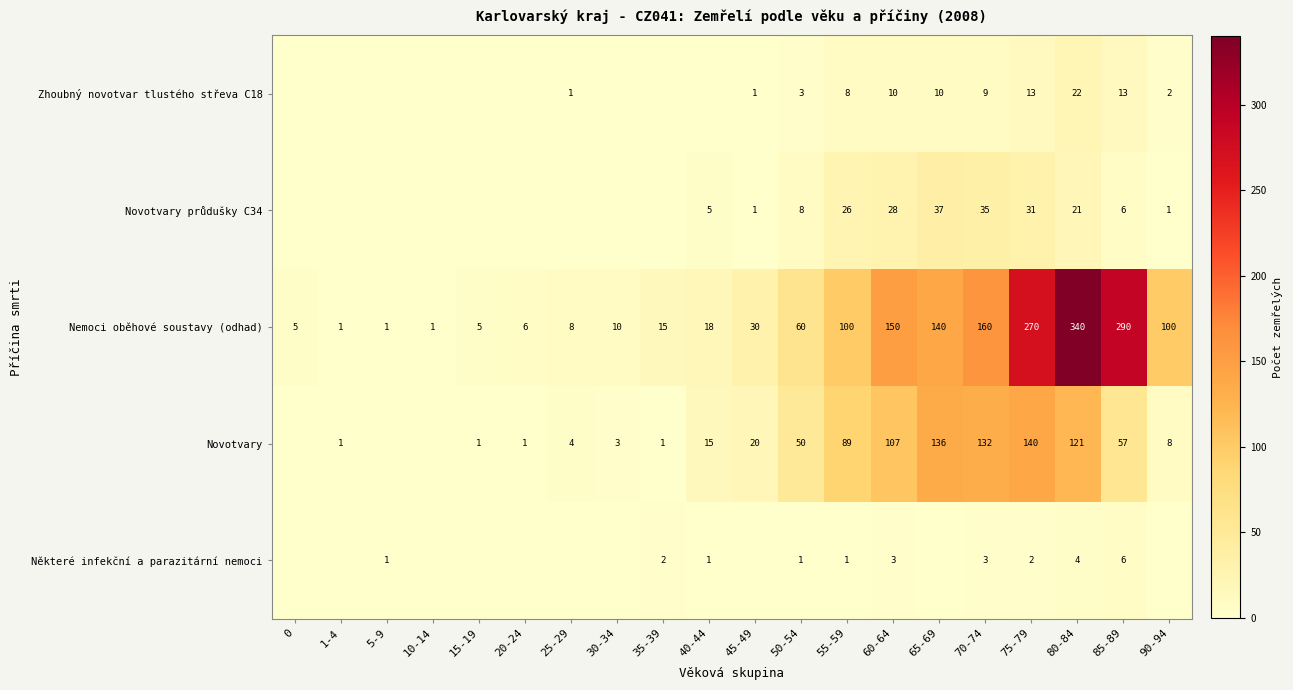

What is the average value of the Nemoci oběhové soustavy (odhad) series?

86